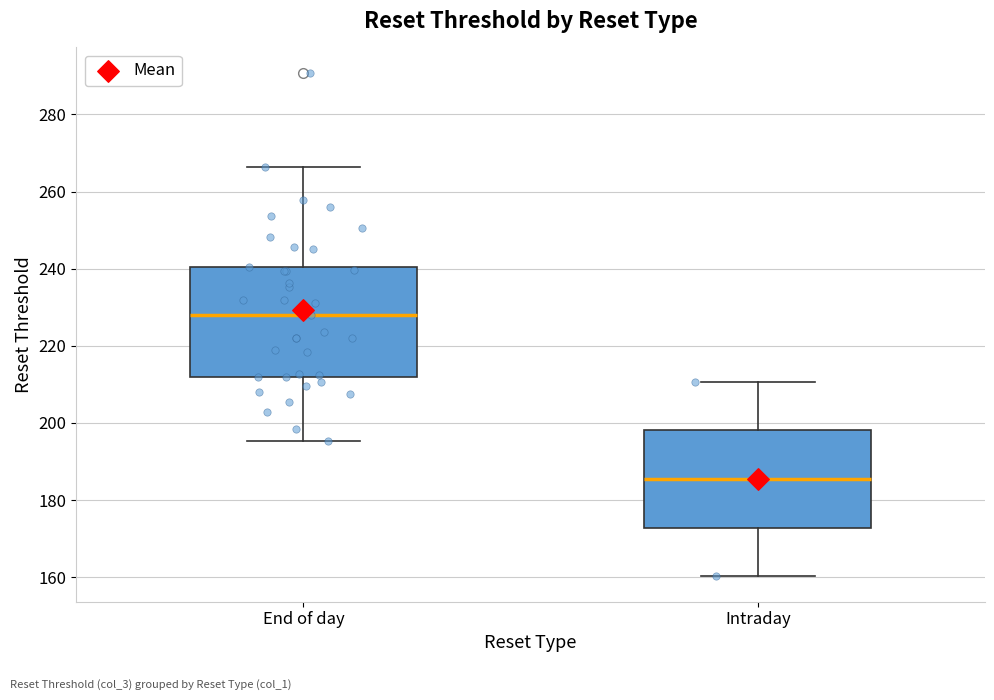

Which box's median line is the lowest?

Intraday